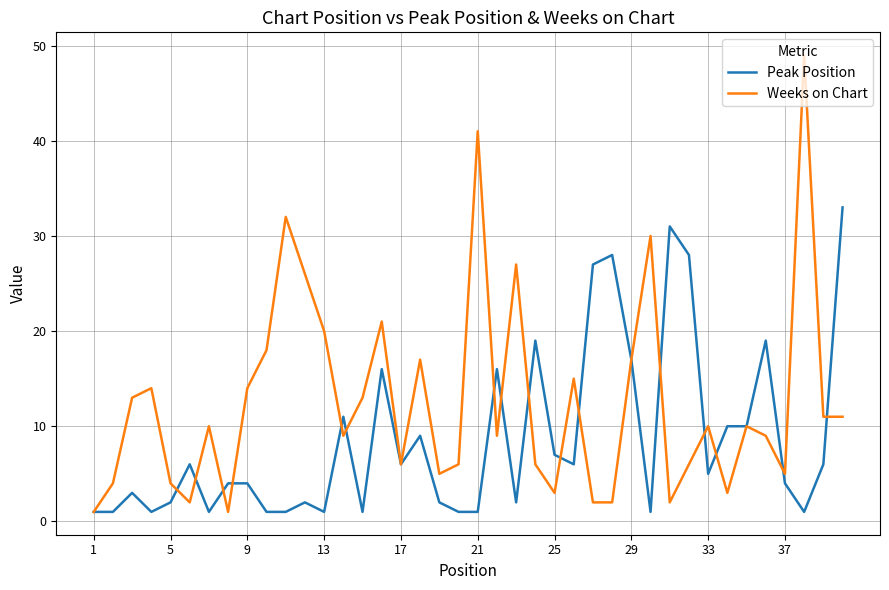

What is the maximum value shown in the chart?

49